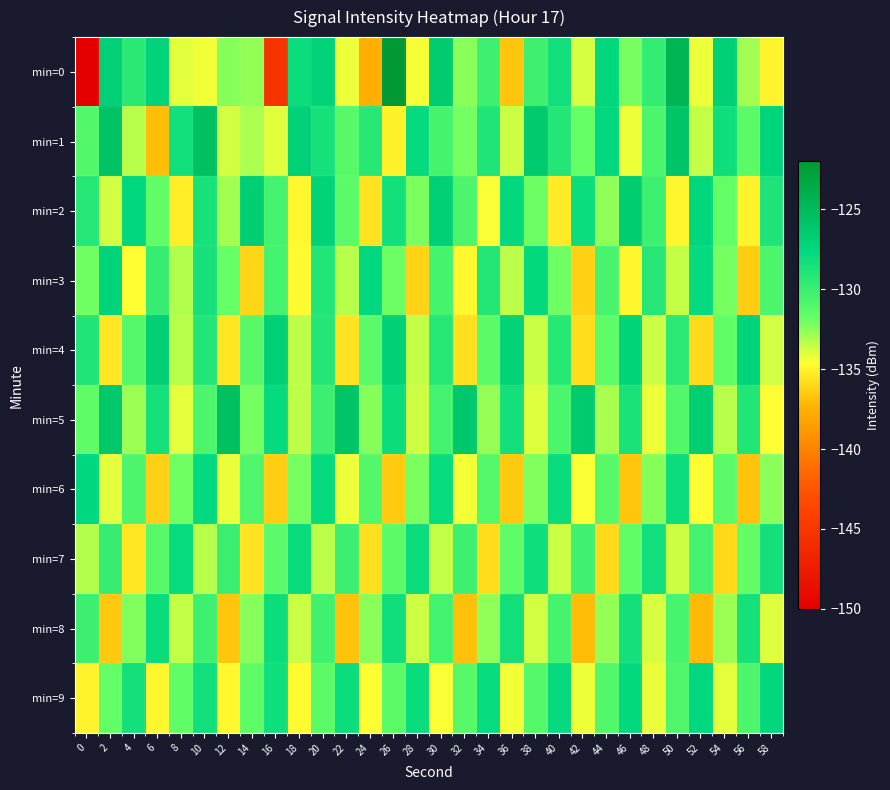

Which series has the largest total across all categories?

min=5